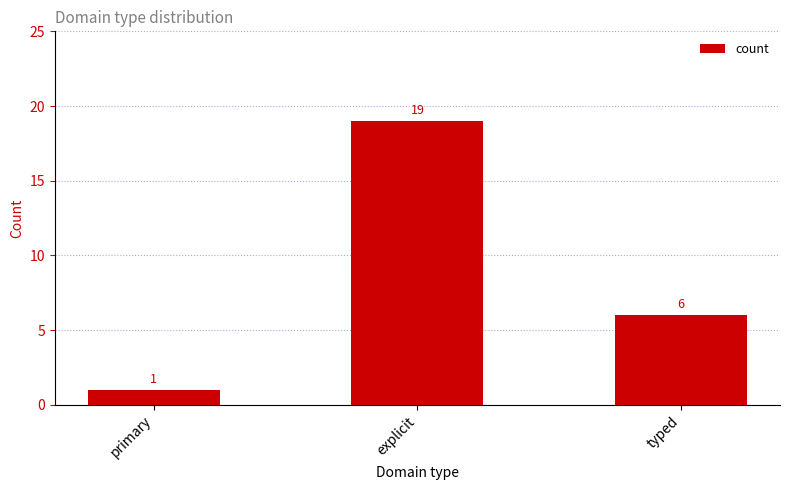

List the labels in order of value, largest first.

explicit, typed, primary